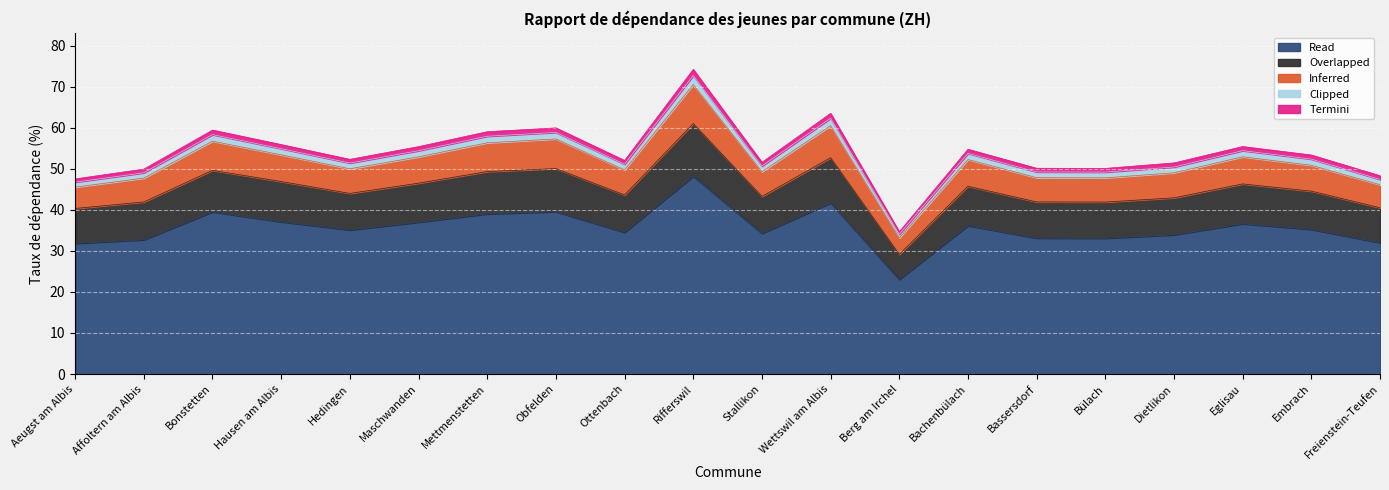

What is the lowest value of the Read series?

23.0